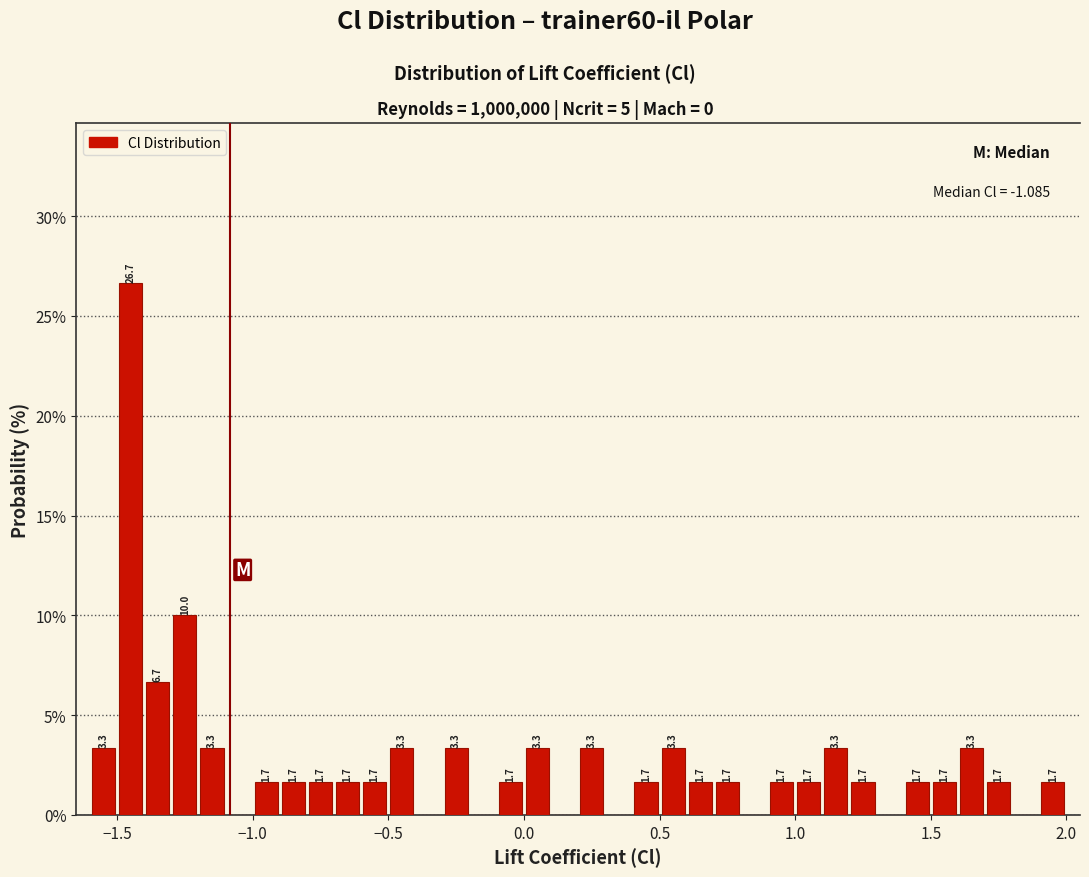

Read against the x-axis, roughly where is the centre of the tallest bar?

-1.45